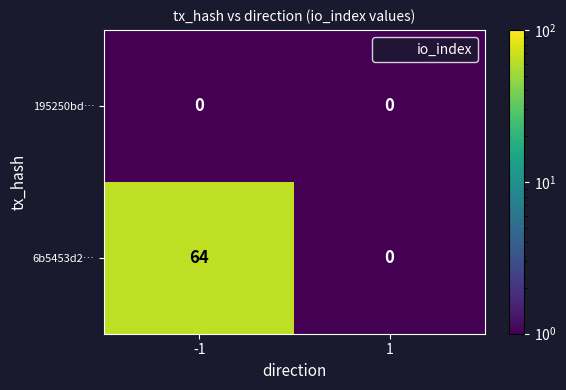

Which series changed the most between -1 and 1?

6b5453d2…